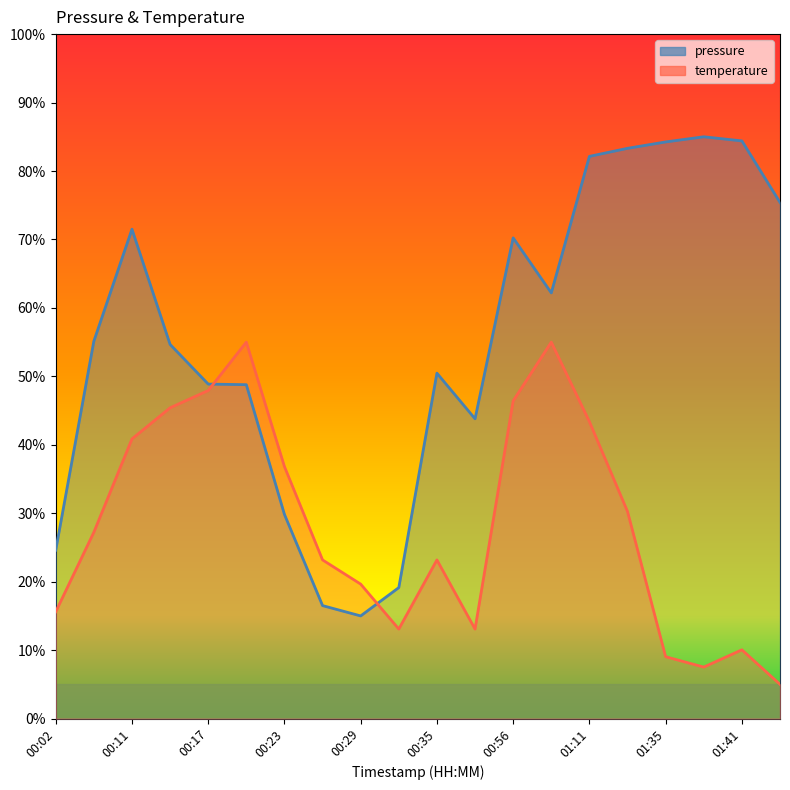

At how many categories does at least one series exceed 40?

15